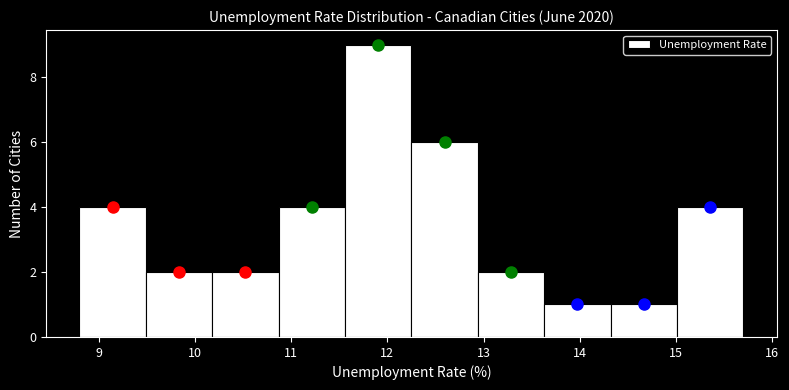

Reading left to right, transcribe this chart: for each bar, give the range it covers on the x-axis and its height. Neither the bar edges nor the heights are printed on the chart, so give them approximately, as read against the axes.

8.80 to 9.49: 4
9.49 to 10.18: 2
10.18 to 10.87: 2
10.87 to 11.56: 4
11.56 to 12.25: 9
12.25 to 12.94: 6
12.94 to 13.63: 2
13.63 to 14.32: 1
14.32 to 15.01: 1
15.01 to 15.70: 4